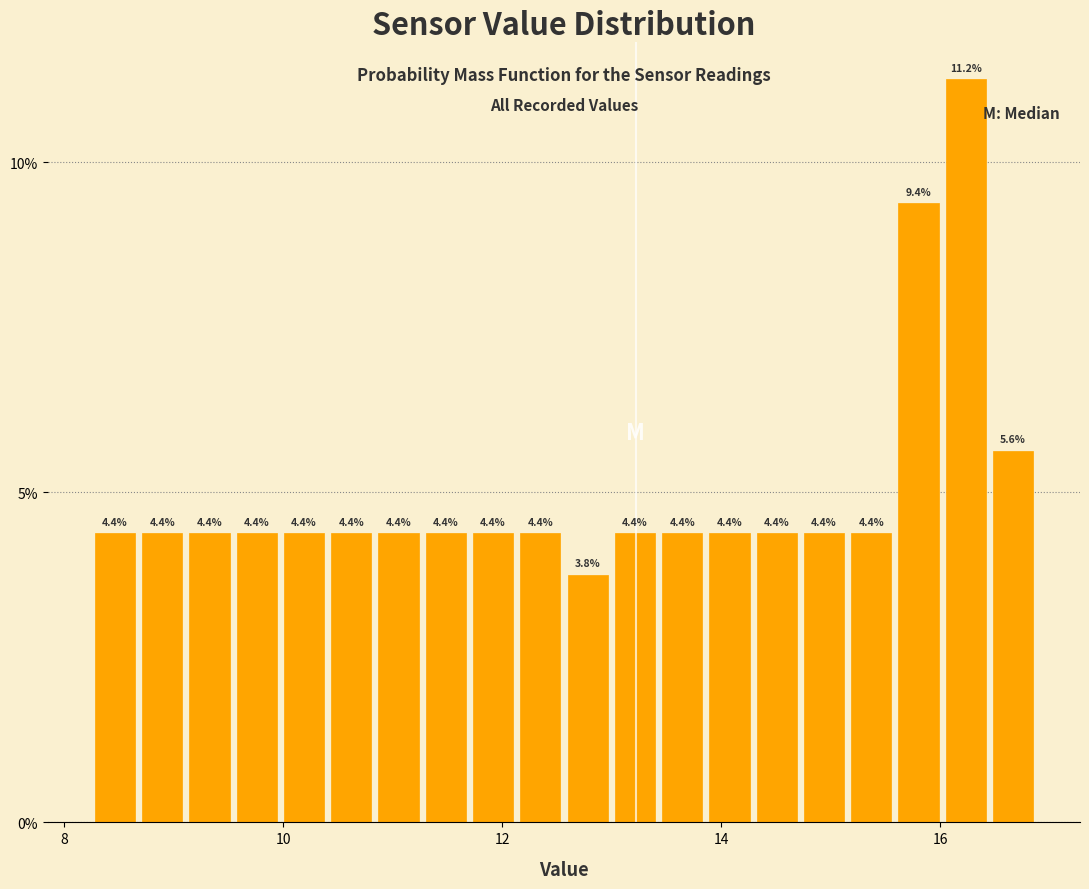

Read against the x-axis, roughly where is the centre of the tallest bar?

16.2